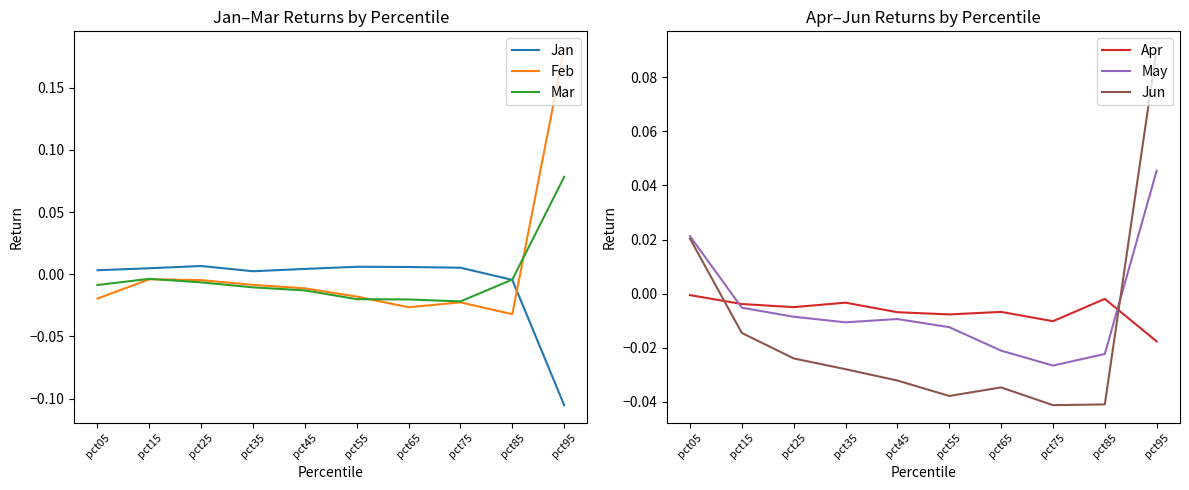

How many values in Feb are above zero?

1